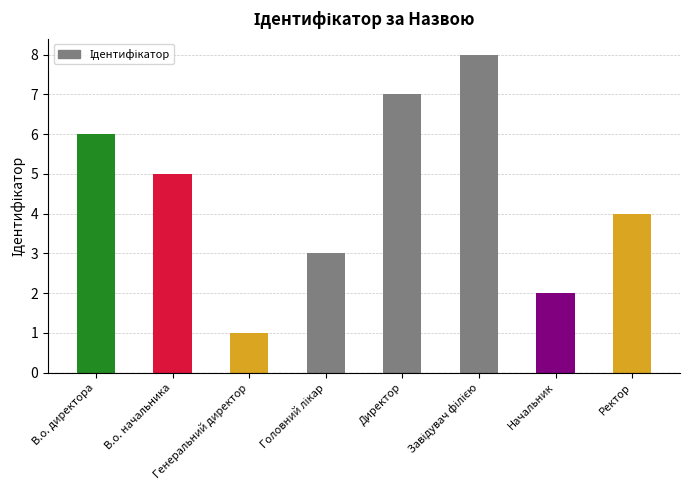

What is the greatest value displayed?

8